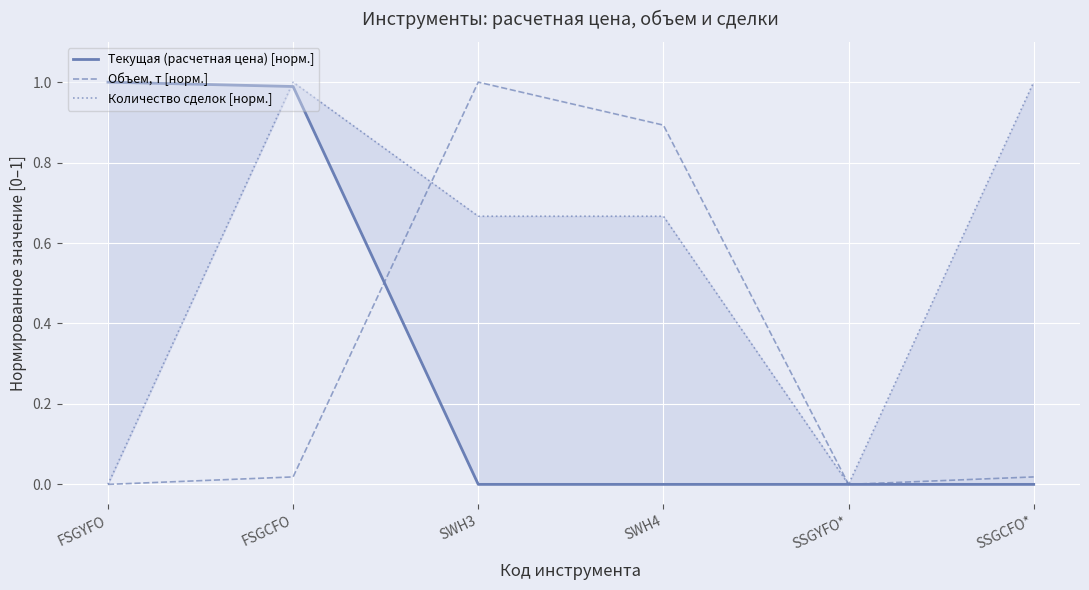

Between FSGYFO and SSGYFO*, which series saw the biggest shift?

Текущая (расчетная цена) [норм.]